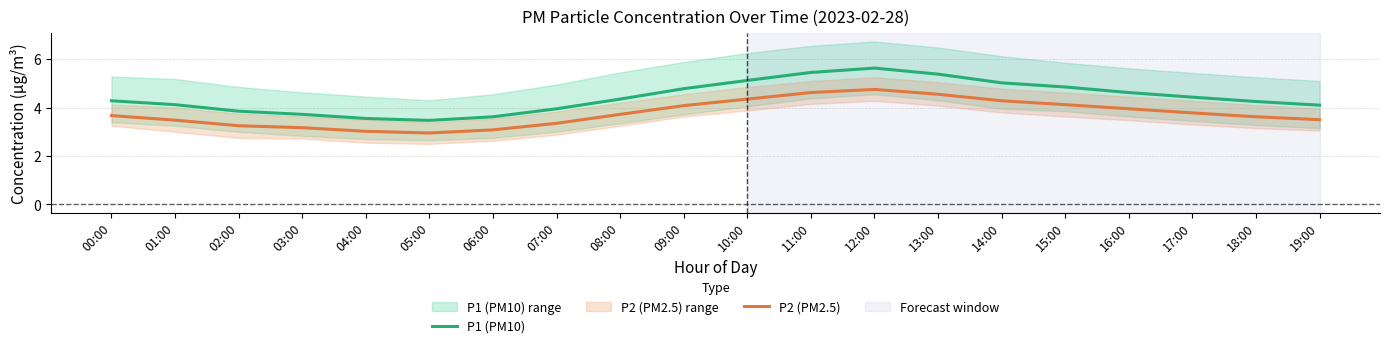

At how many categories does at least one series exceed 4?

14